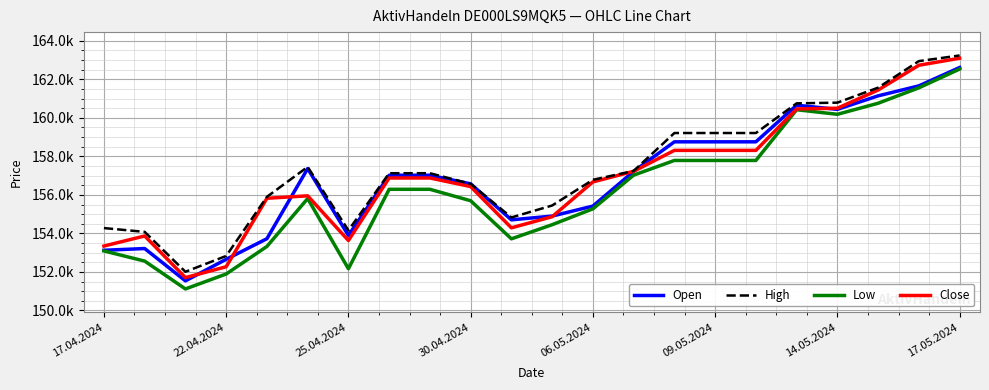

What are all the series names shown in the legend?

Open, High, Low, Close